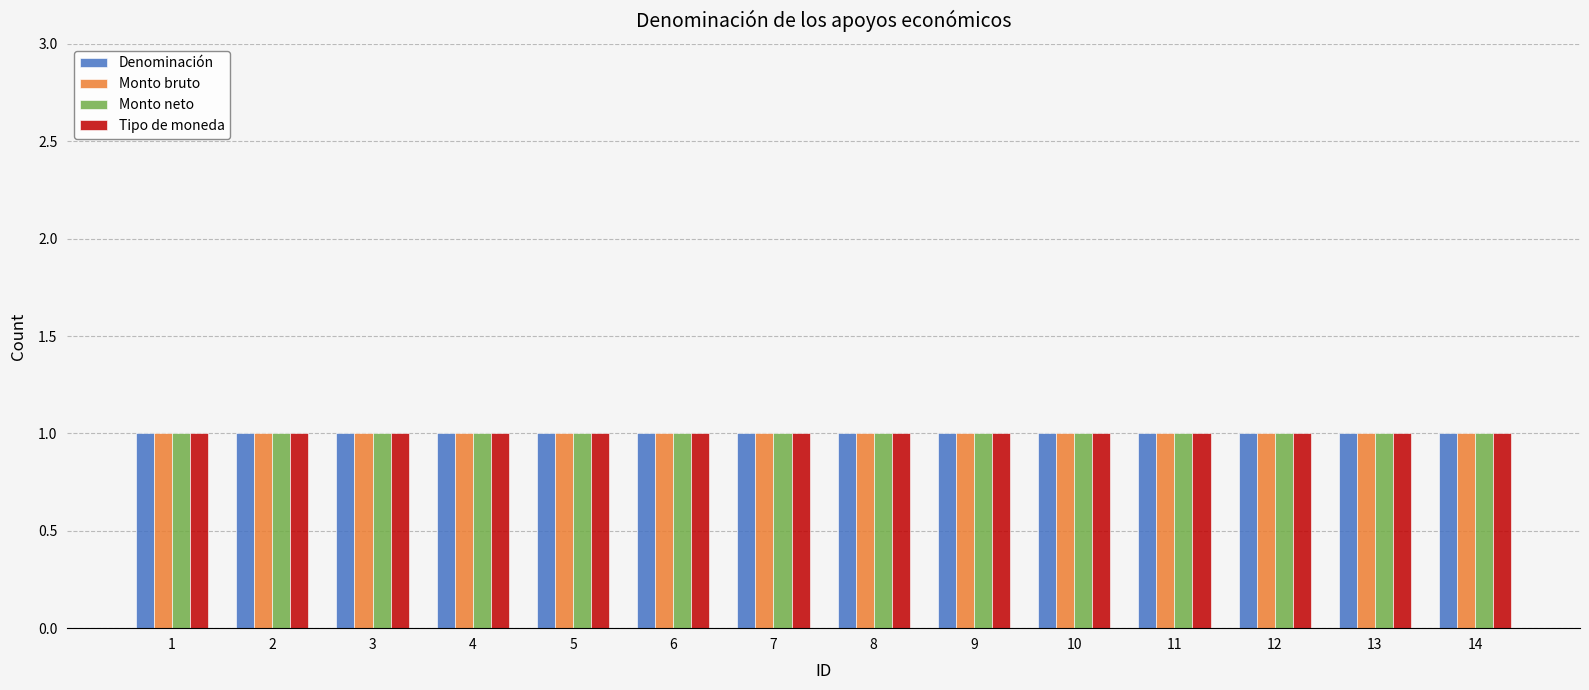

Is the value of No aplica at 12 greater than the value of ID at 11?

No